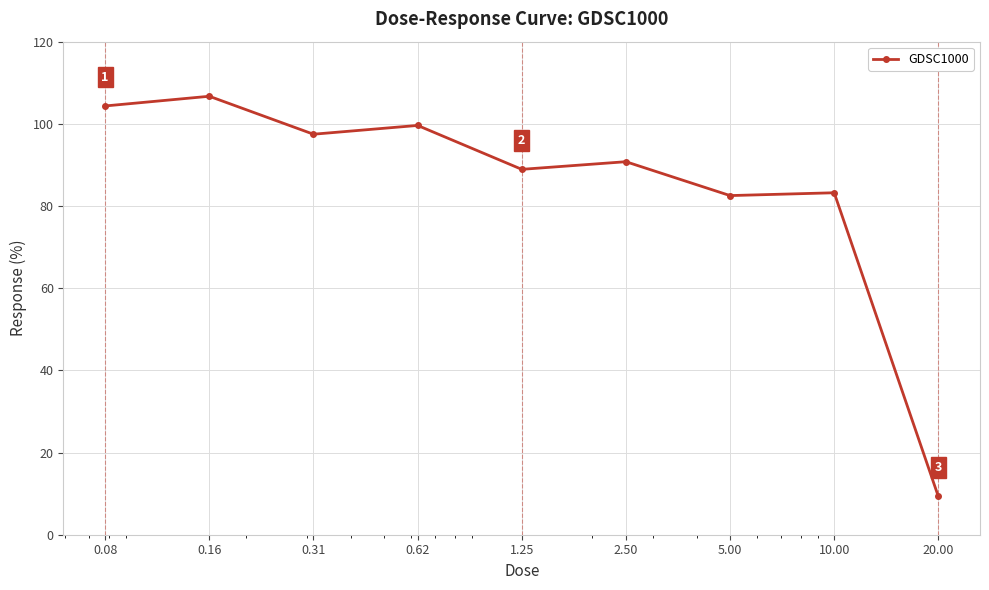

What is the average value?

84.8